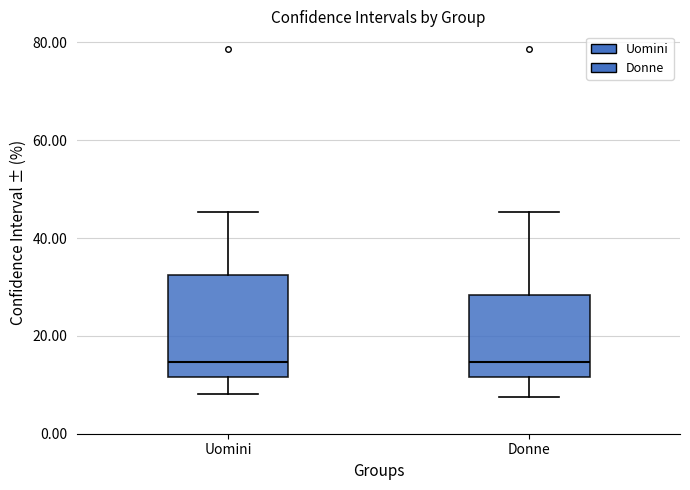

Comparing the boxes themselves (not the whiskers), which one is the tallest?

Uomini